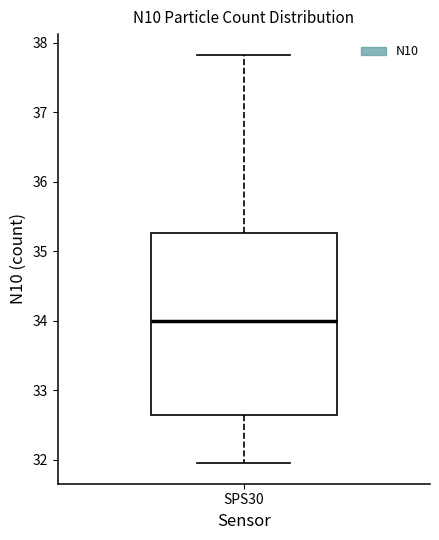

Where does the median line of the box for SPS30 sit on the y-axis? The values are not printed on the chart, so give them approximately, as read against the axis.

34.0